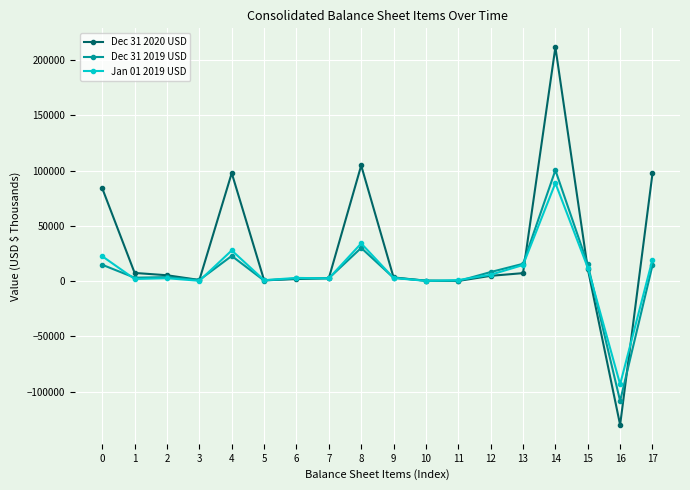

Which category has the lowest value in the Dec 31 2019 USD series?

16